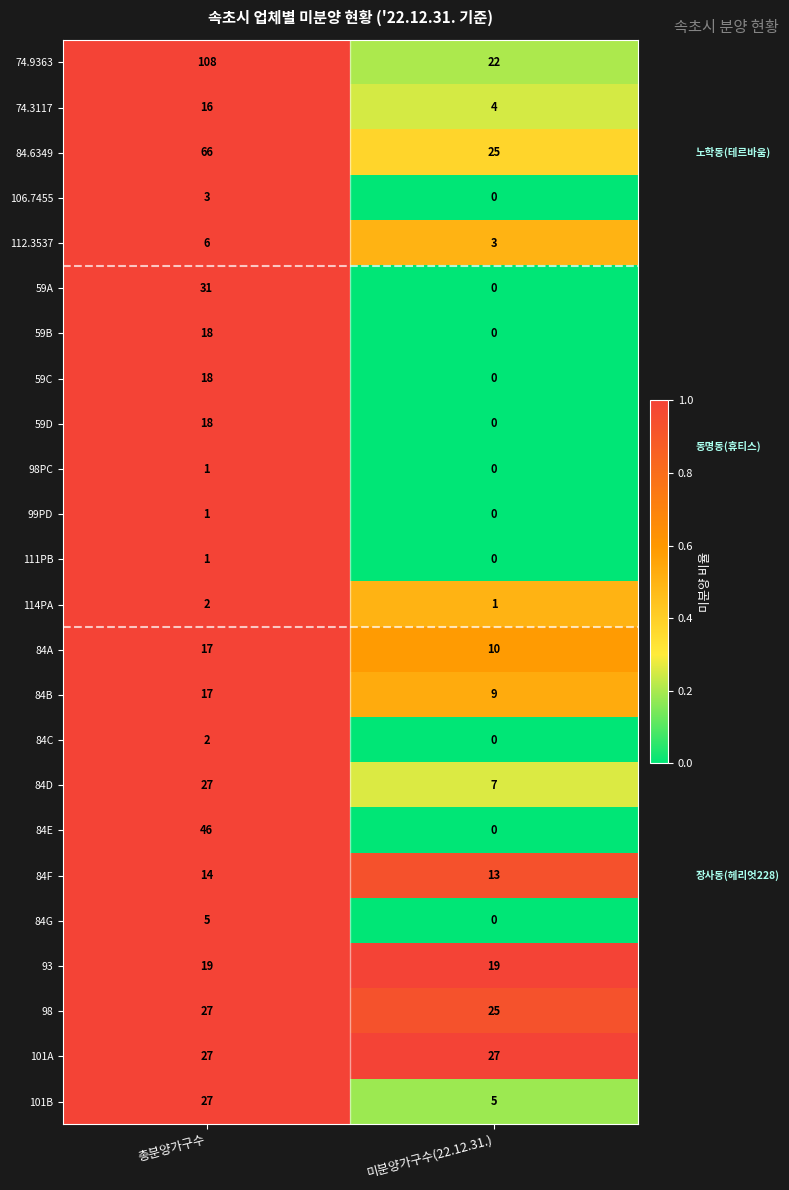

At which category is the sum across all series the highest?

총분양가구수